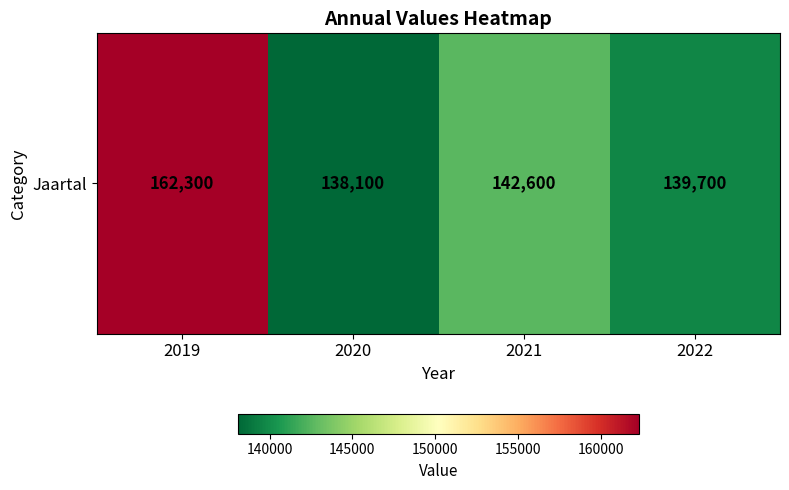

The chart shows a value of 162300 at 2019. True or false?

True